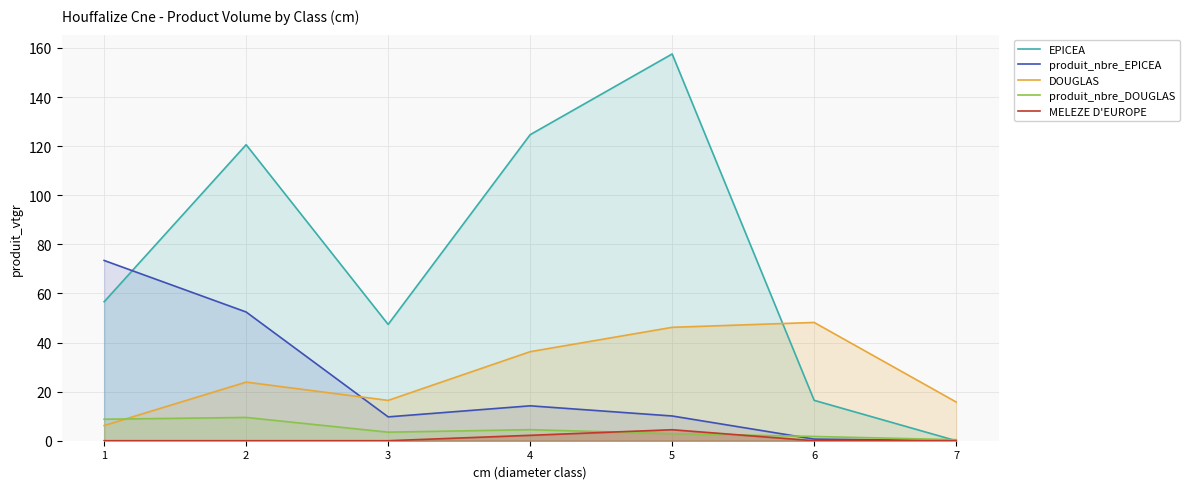

How many lines are shown in the chart?

5